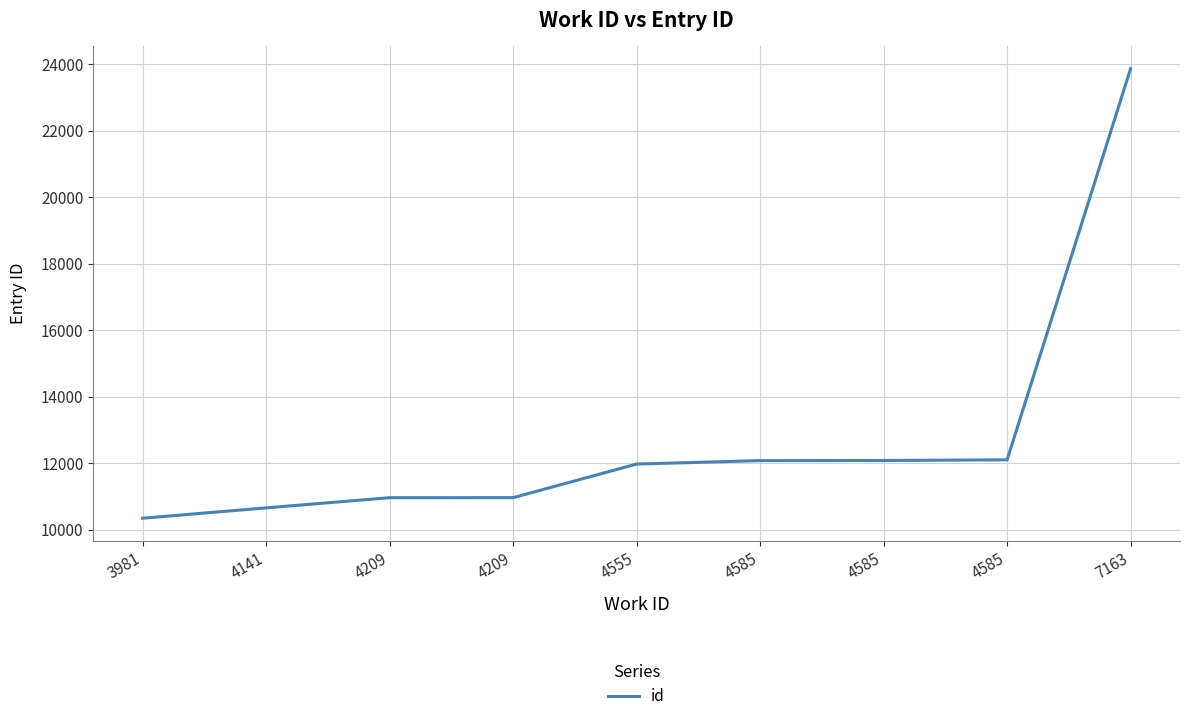

What is the change in value from 4141 to 4585?

+1421